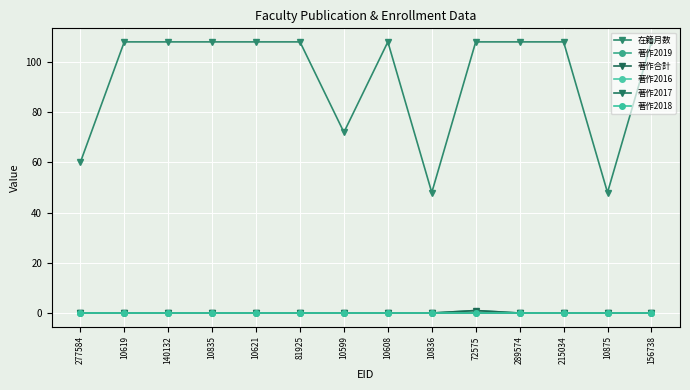

Which series has the largest total across all categories?

在籍月数